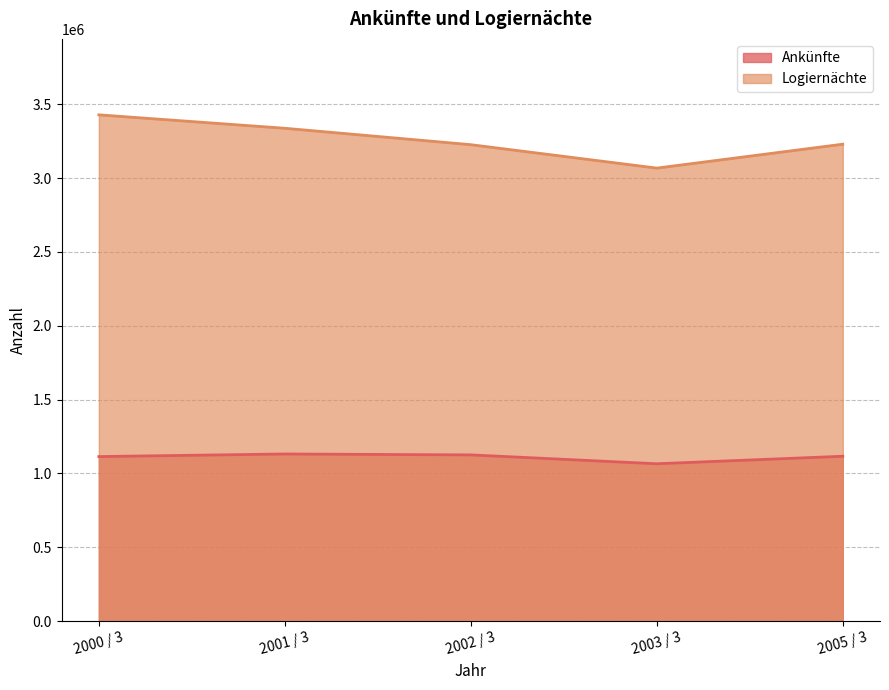

Which series changed the most between 2000 / 3 and 2005 / 3?

Logiernächte